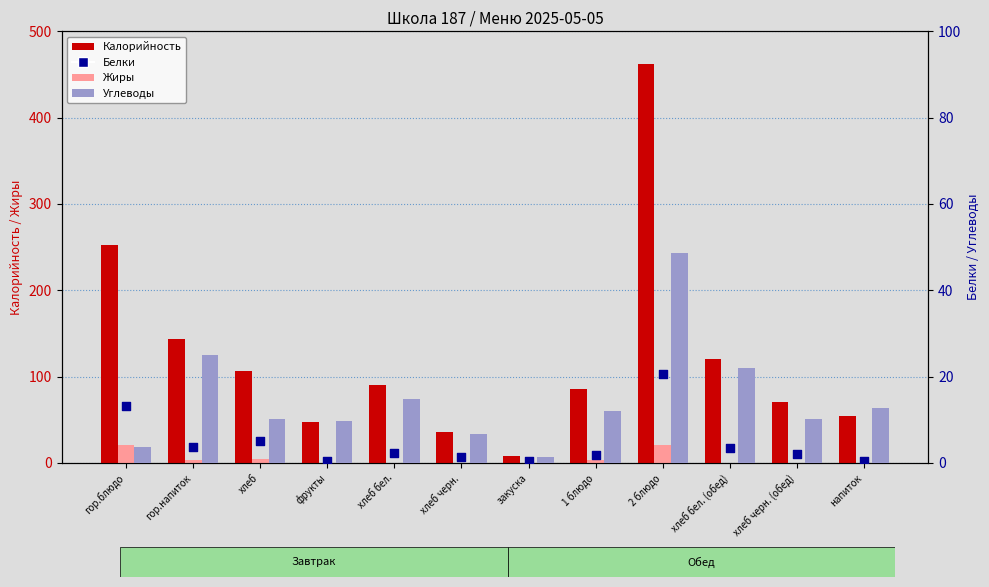

At which category is the sum across all series the highest?

2 блюдо